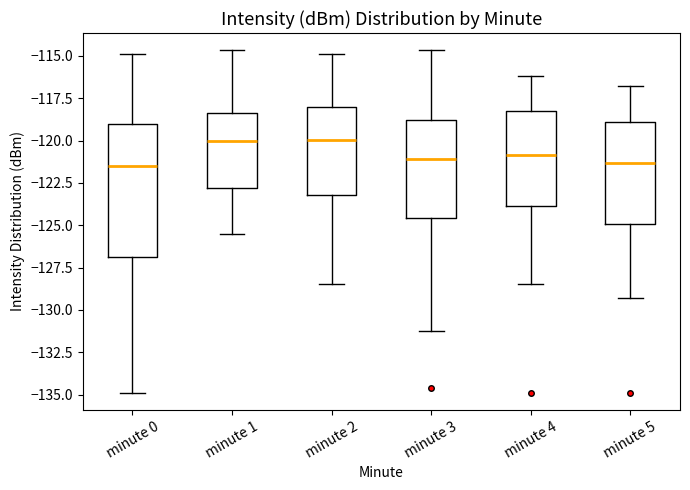

Which box is the tallest, from its lower edge to its upper edge?

minute 0